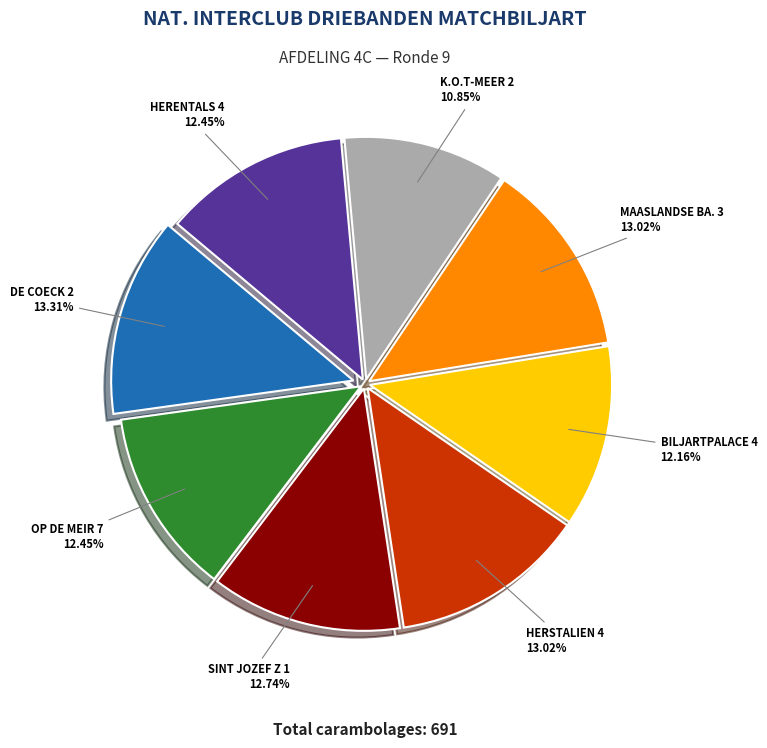

Is there any slice that represents more than half of the pie?

No